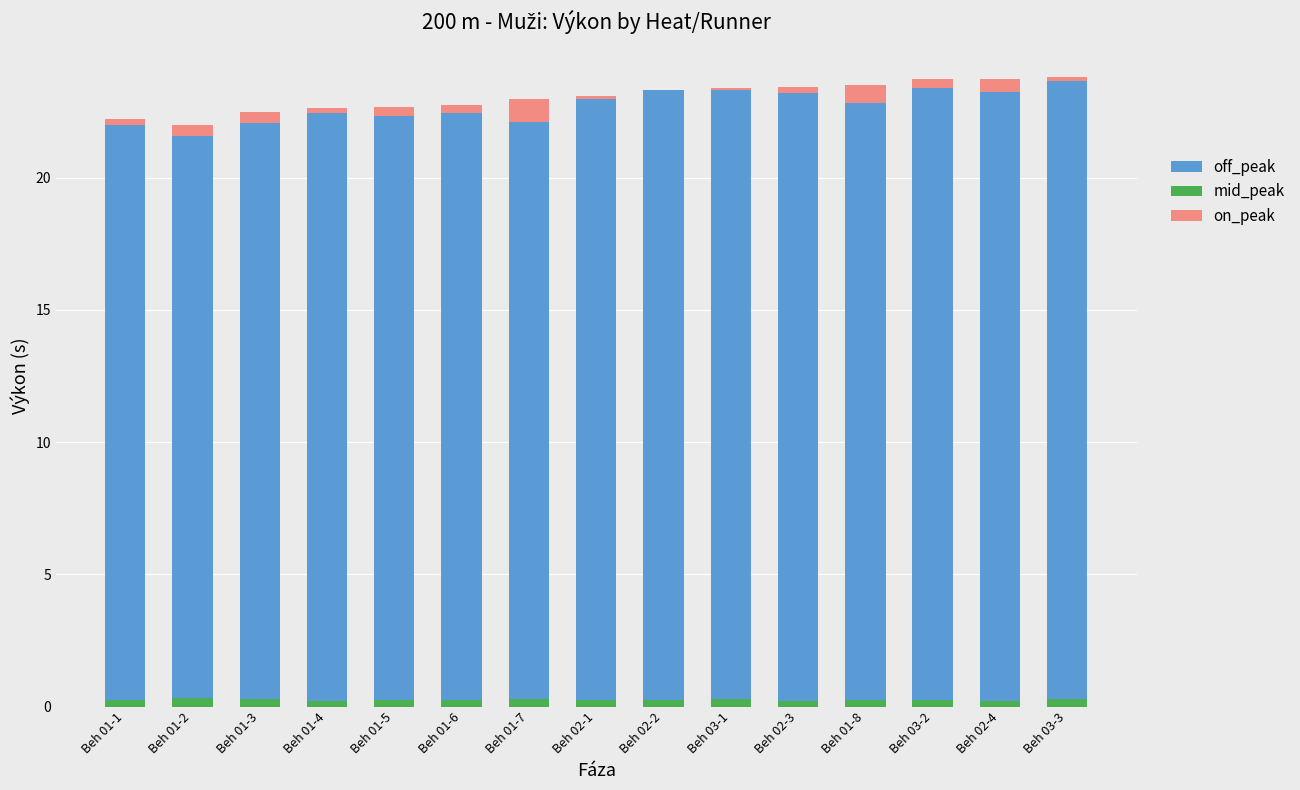

Which label corresponds to the largest value in the chart?

Beh 03-3